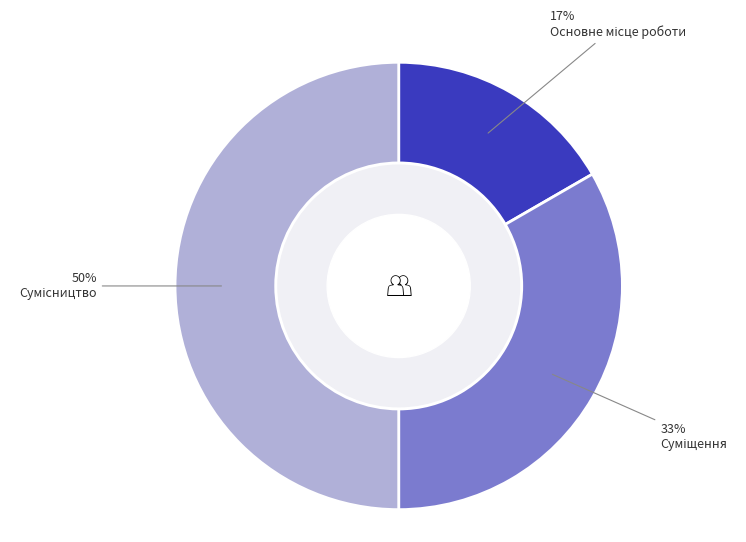

To the nearest percent, what is the average slice percentage?

33%